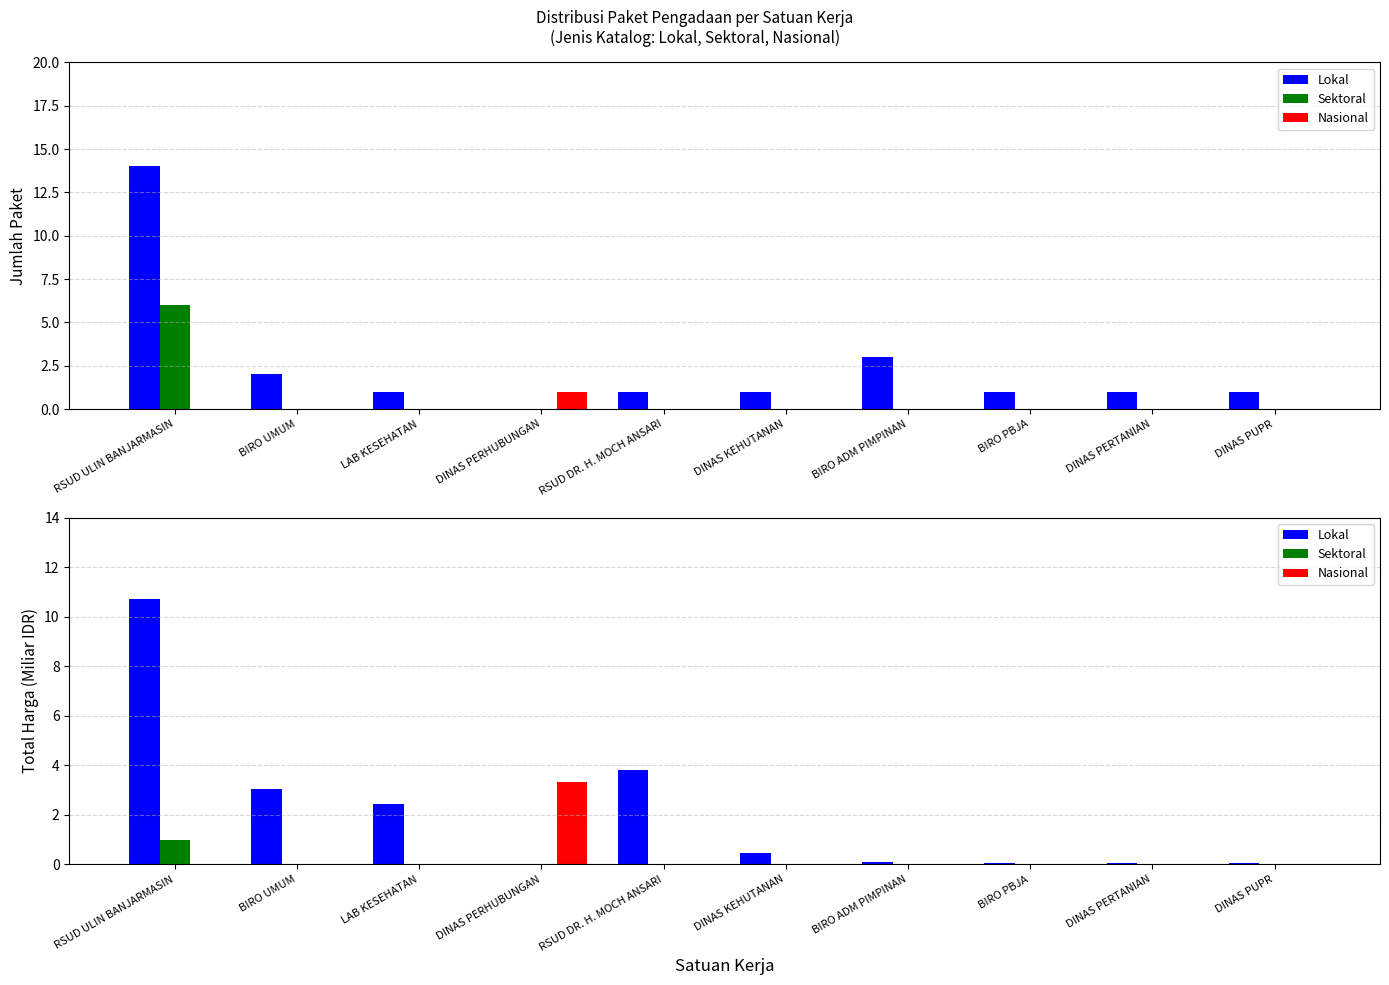

What are all the series names shown in the legend?

Lokal, Sektoral, Nasional